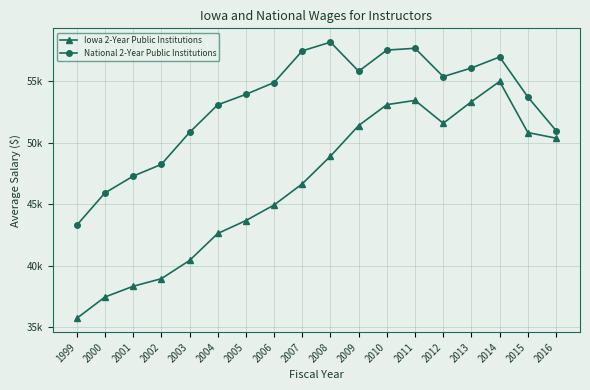

Which category has the lowest value in the Iowa 2-Year Public Institutions series?

1999